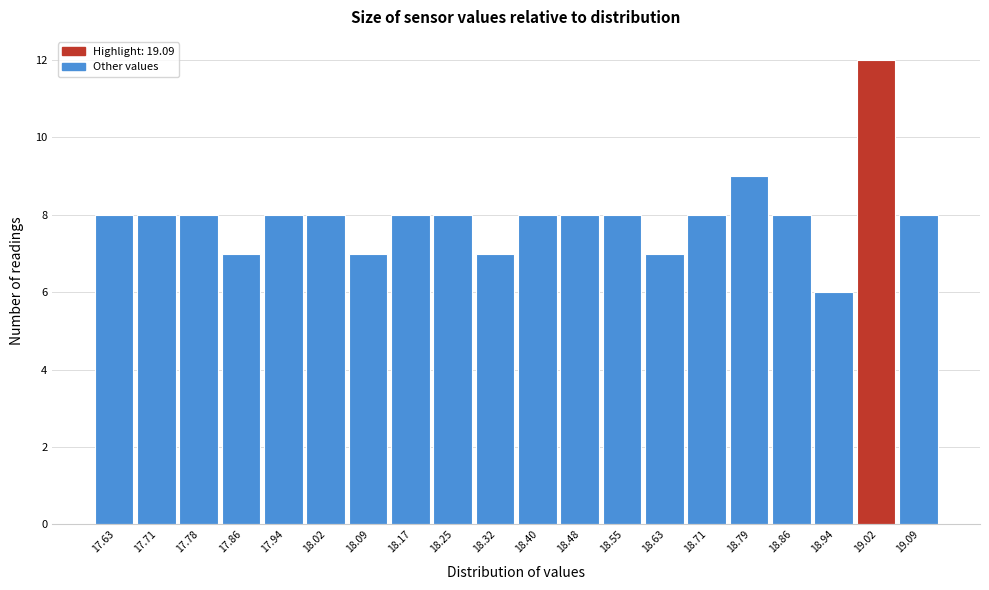

Reading left to right, transcribe all the data shown in this chart.

8	8	8	7	8	8	7	8	8	7	8	8	8	7	8	9	8	6	12	8